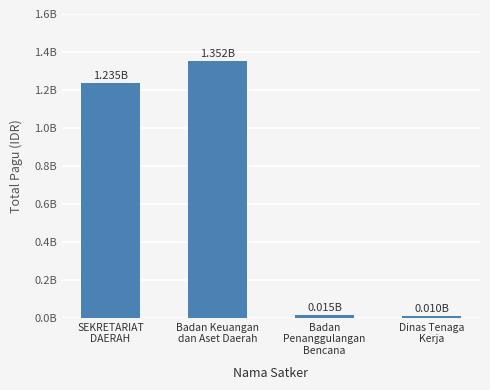

Reading right to left, what are all the values shown in this chart?

Dinas Tenaga
Kerja=9740826	Badan
Penanggulangan
Bencana=14700000	Badan Keuangan
dan Aset Daerah=1352294126	SEKRETARIAT
DAERAH=1234837000